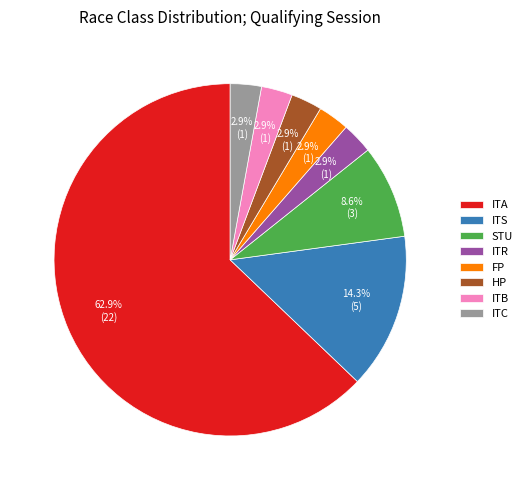

Between ITA and ITR, which is larger?

ITA